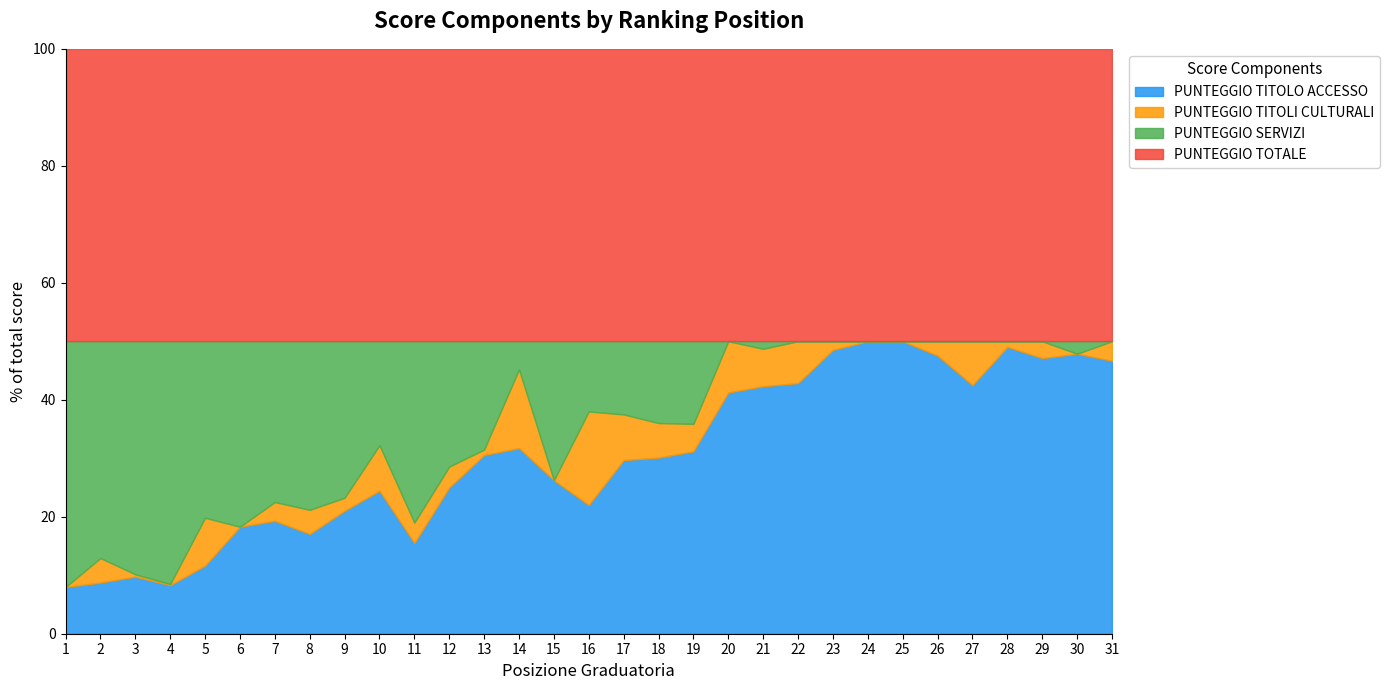

True or false: PUNTEGGIO TITOLI CULTURALI and PUNTEGGIO TOTALE cross at least once.

False